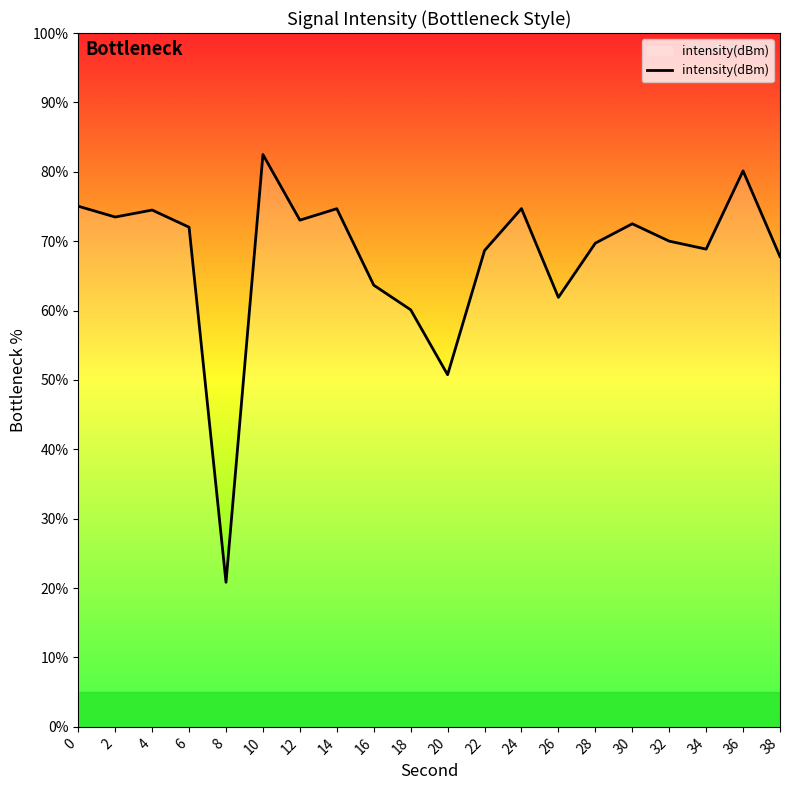

What is the minimum value shown in the chart?

20.8